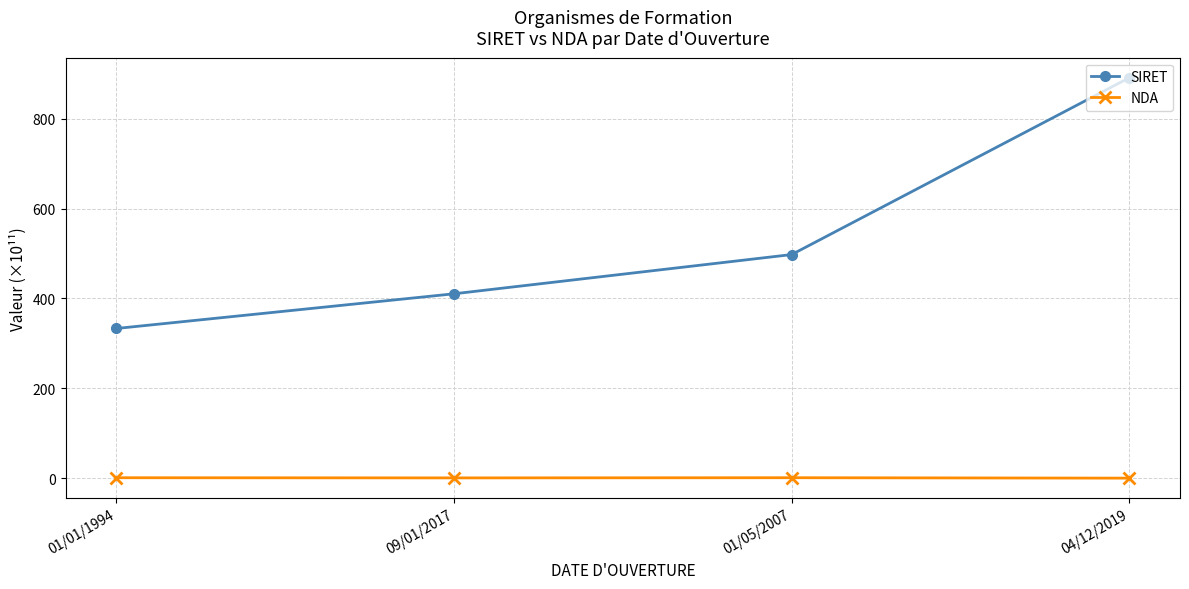

What is the greatest value displayed?

891.1